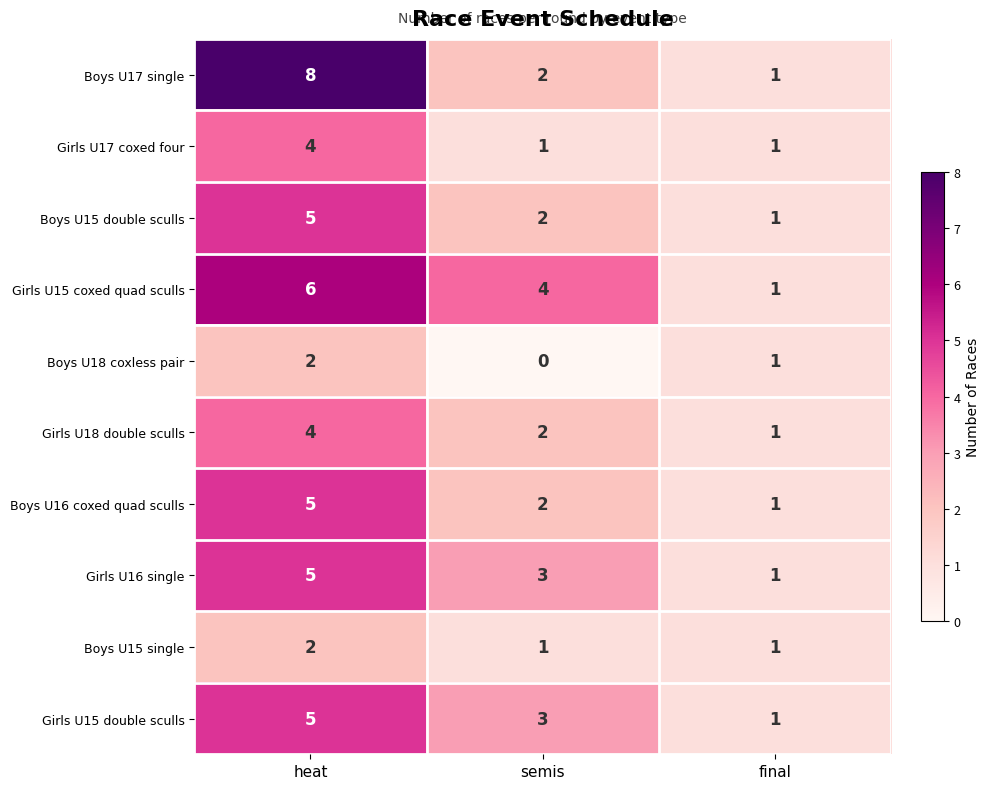

What is the difference between the highest and lowest values at heat?

6